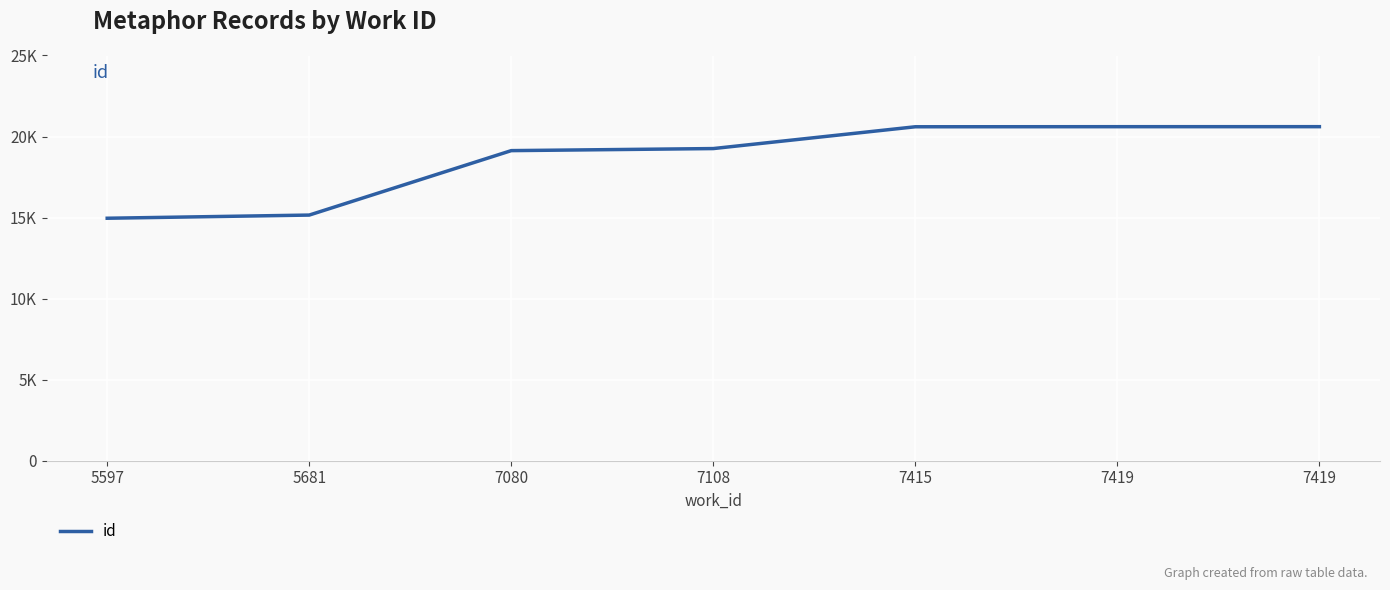

Does the chart display data point markers on the line(s)?

No